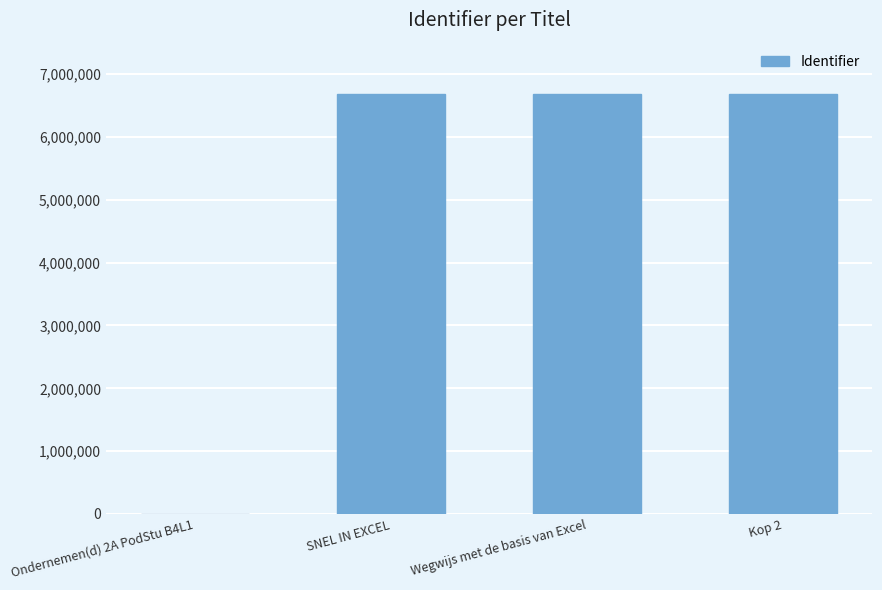

Is it true that the value at Kop 2 is 6685136?

True